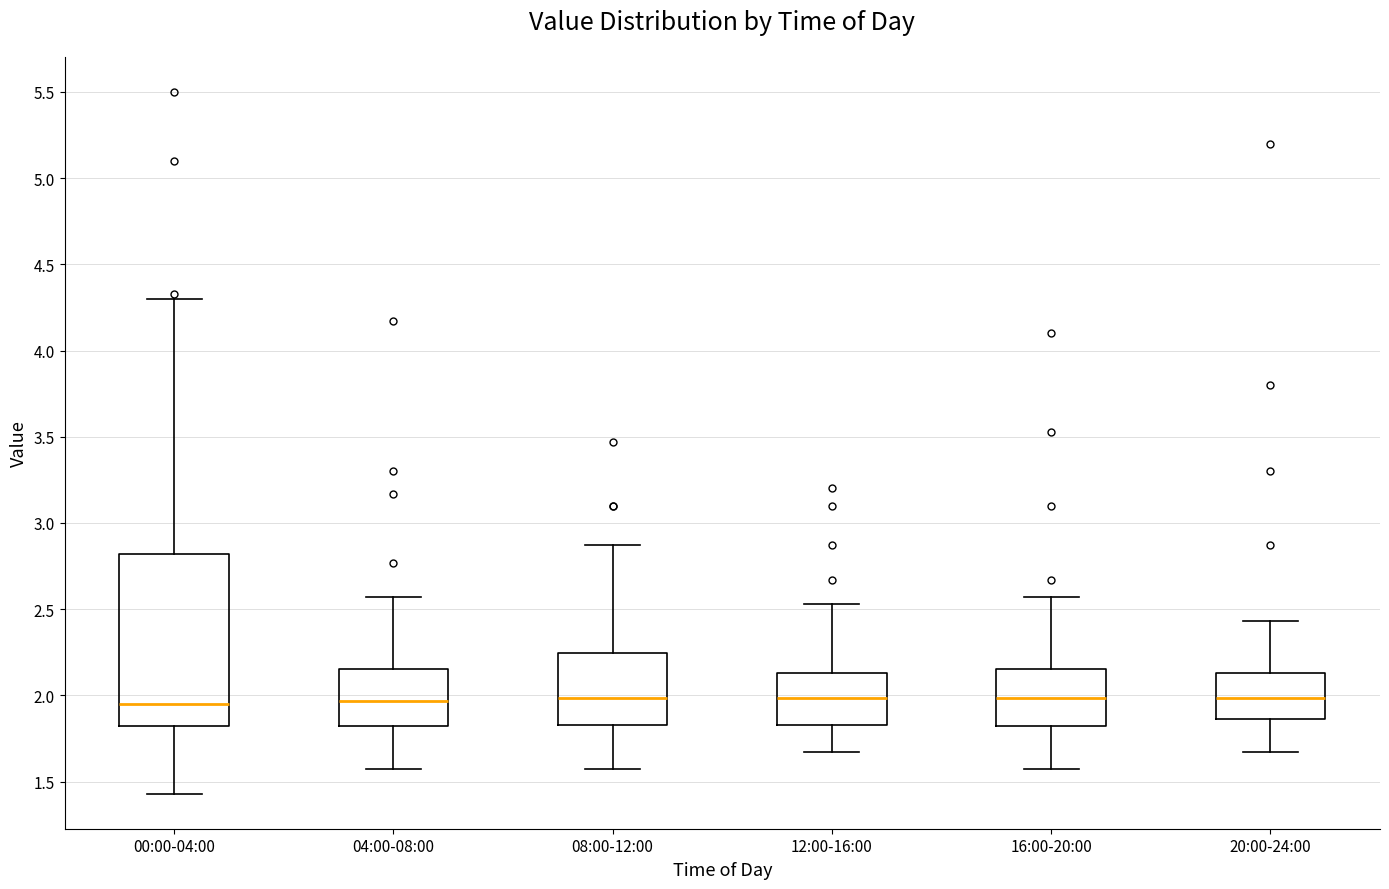

Where is the upper edge of the box for 20:00-24:00 on the y-axis? The values are not printed on the chart, so give them approximately, as read against the axis.

2.15